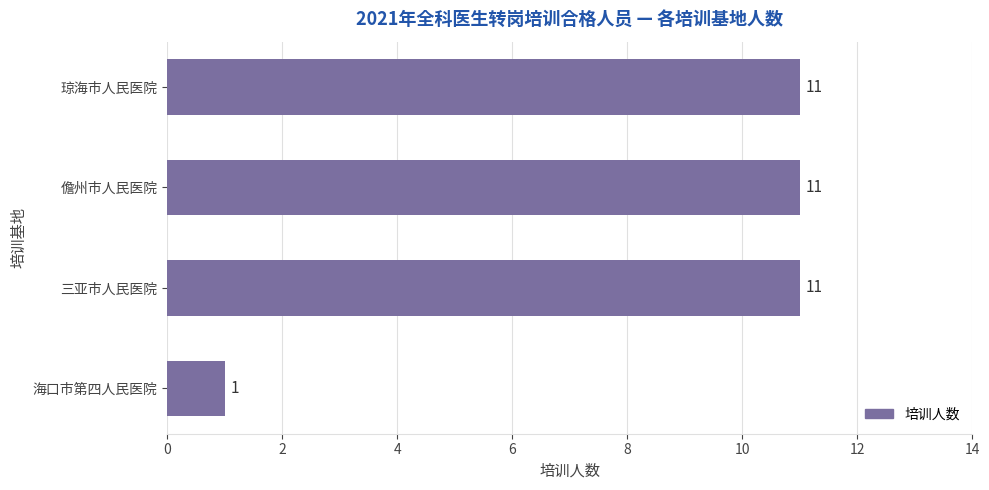

What is the difference between the maximum and minimum values?

10